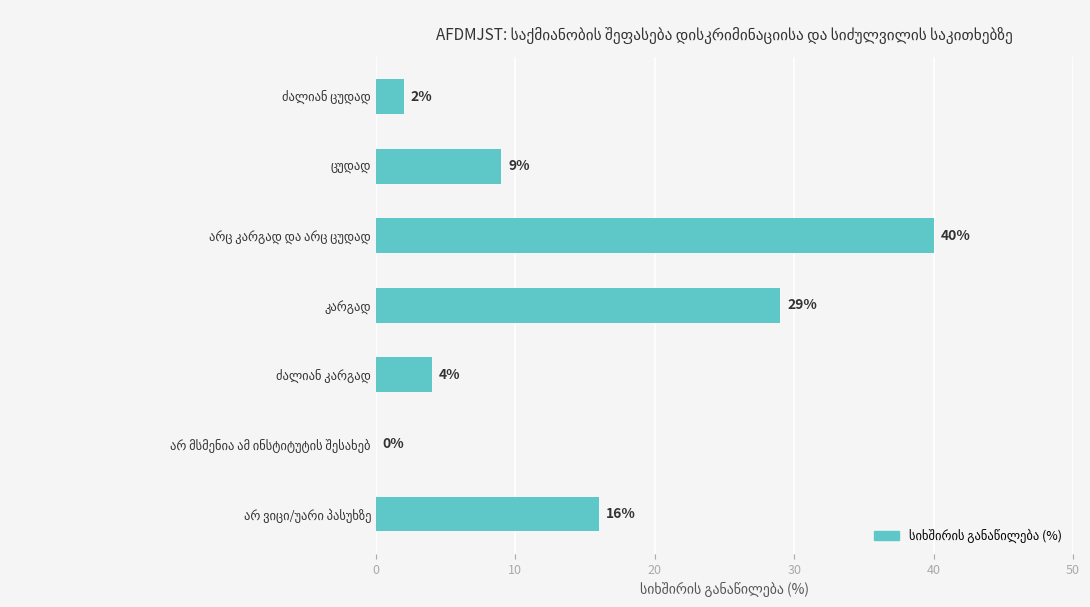

What is the maximum value shown in the chart?

40